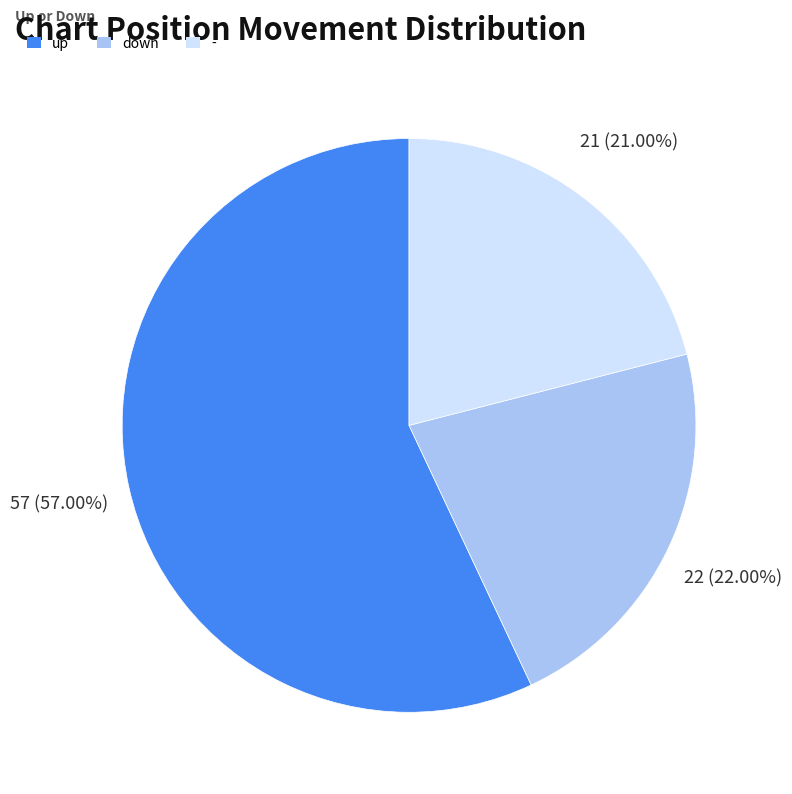

Which slice is the largest?

up